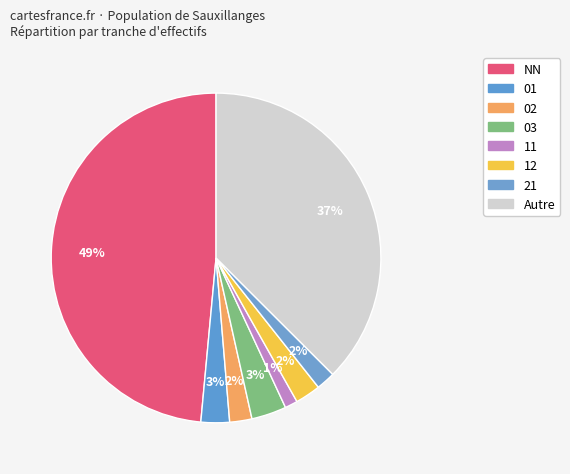

How many slices are in this pie chart?

8